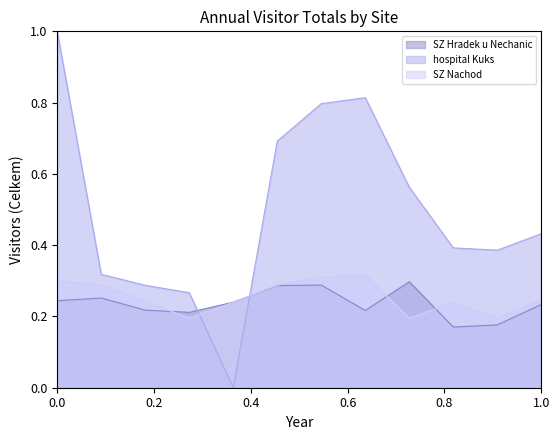

Which series has the largest range (max minus min)?

hospital Kuks